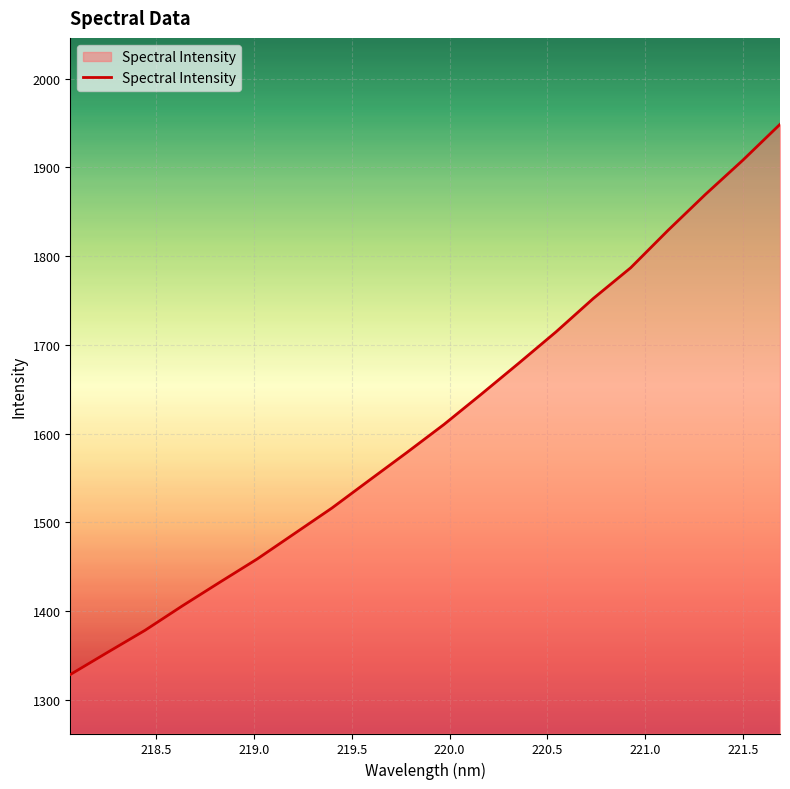

Does the chart display data point markers on the line(s)?

No